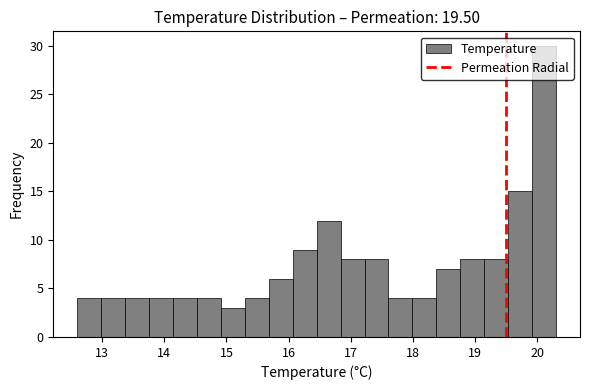

Around what value on the x-axis is the tallest bar? Give the approximate position of its centre, as read against the axis.

20.1